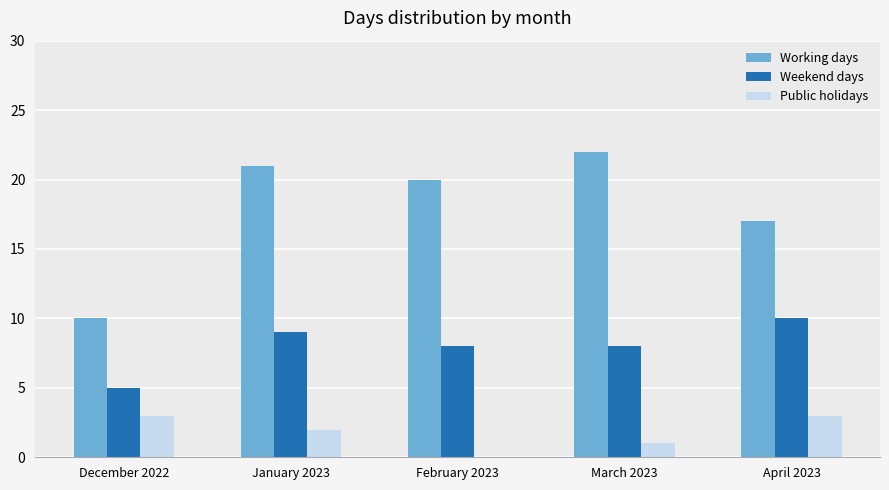

Between December 2022 and January 2023, which series saw the biggest shift?

Working days